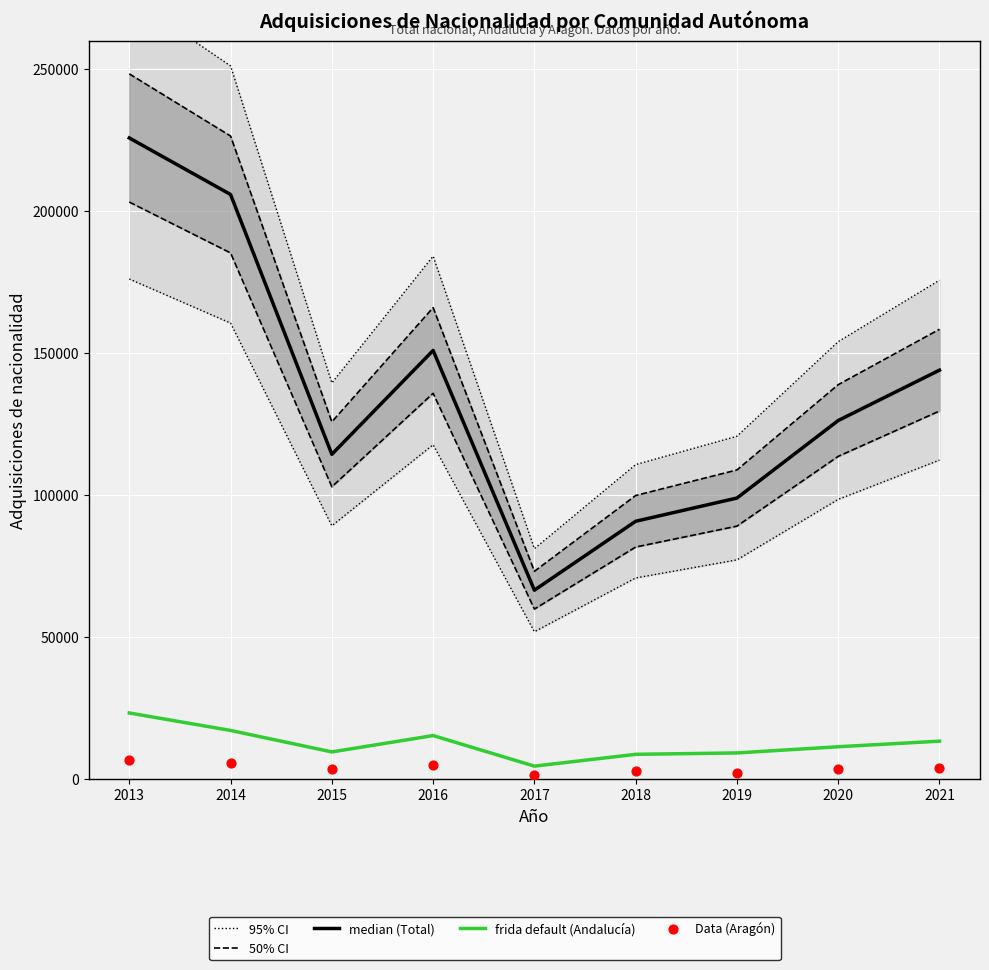

Which series reaches the minimum Y coordinate?

Data (Aragón)